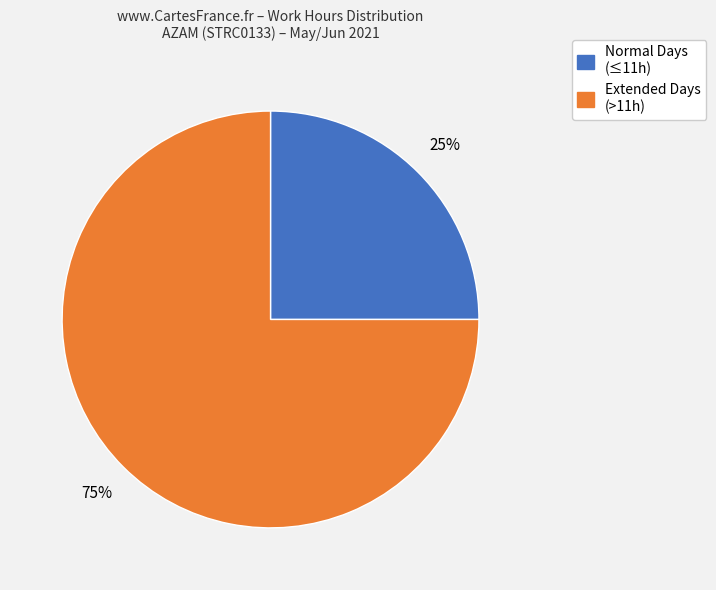

To the nearest percent, what is the difference between the largest and smallest slice percentages?

50%